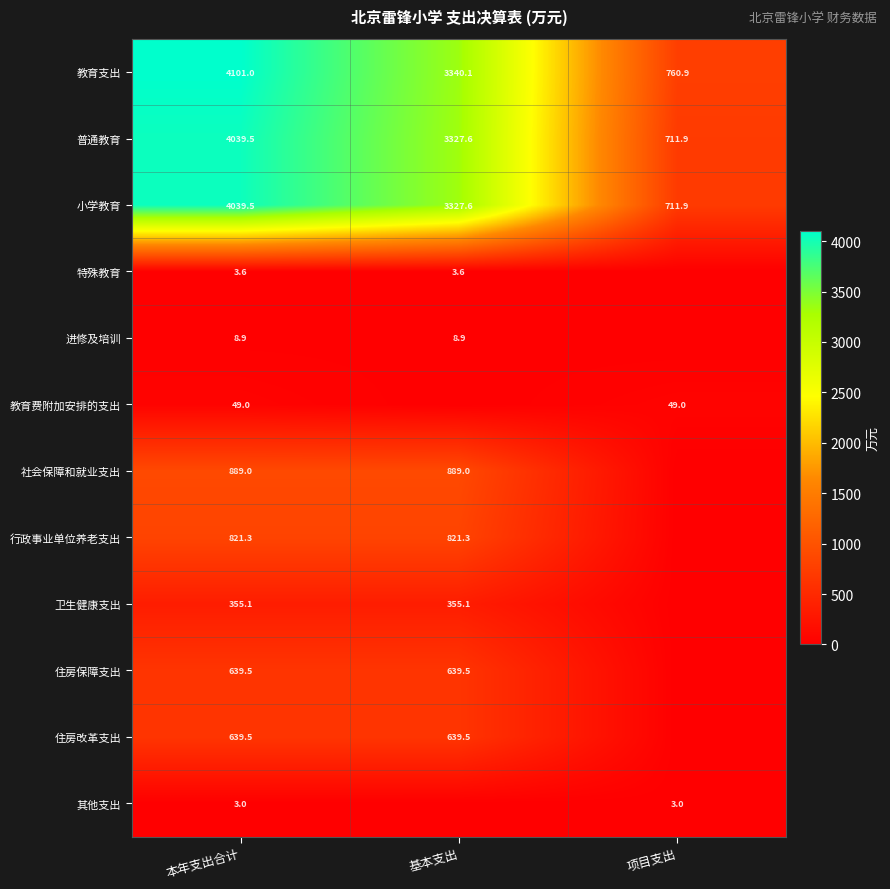

Which label corresponds to the smallest value in the chart?

项目支出